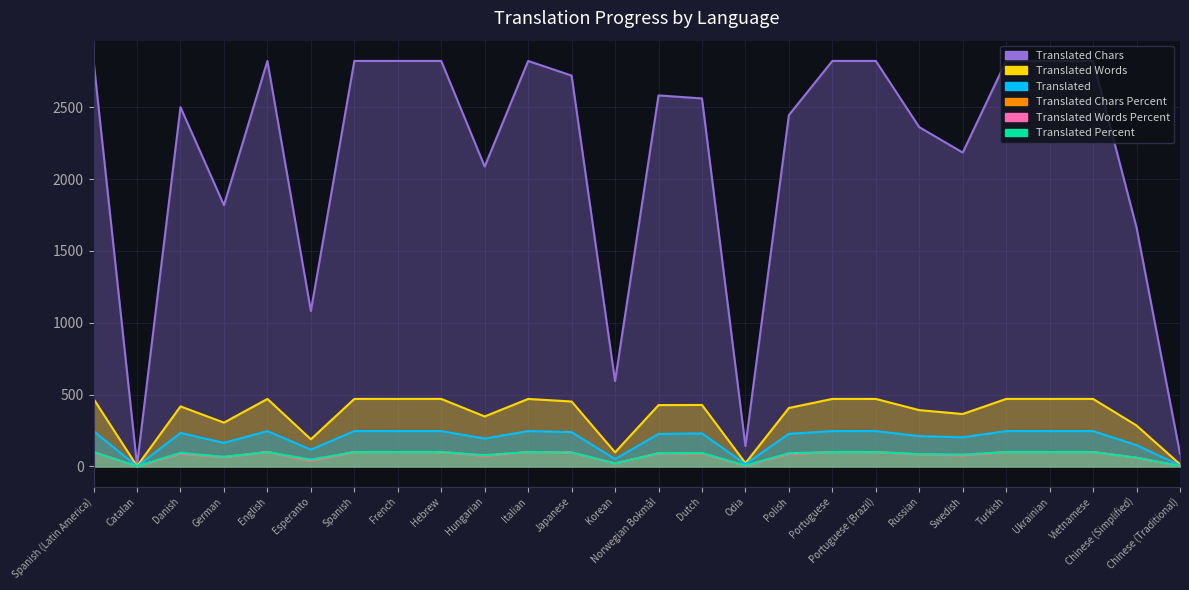

Where do translated_chars_percent and translated_percent first cross each other?

Japanese and Korean